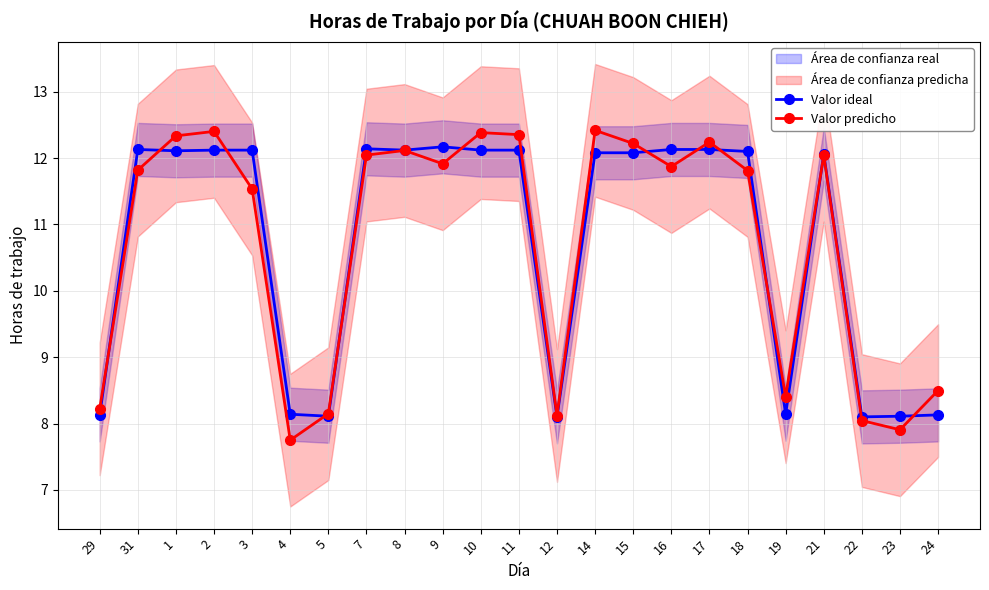

The Valor ideal series shows 17.5 at 3. True or false?

False